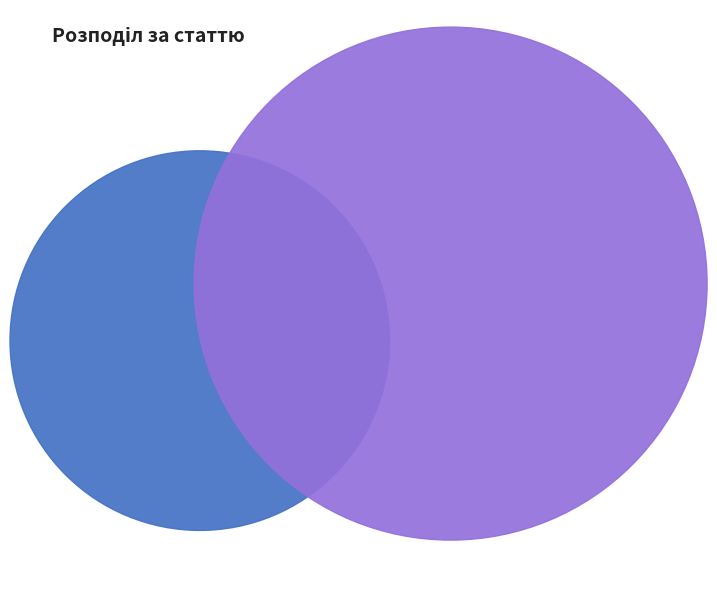

What portion of the pie excludes Чоловіча?

66.7%